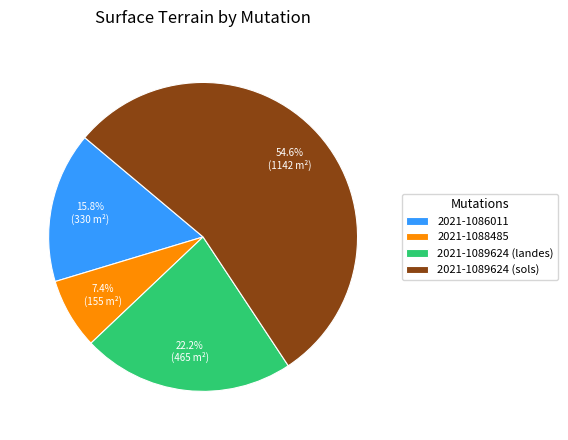

To the nearest percent, what is the average slice percentage?

25%